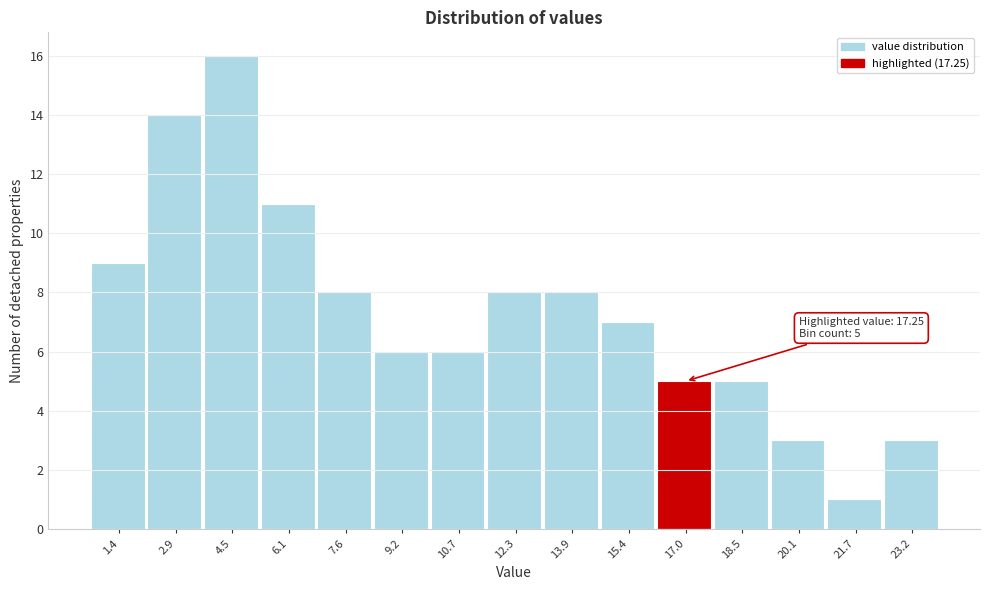

Which range on the x-axis has the tallest bar?

3.72 to 5.28